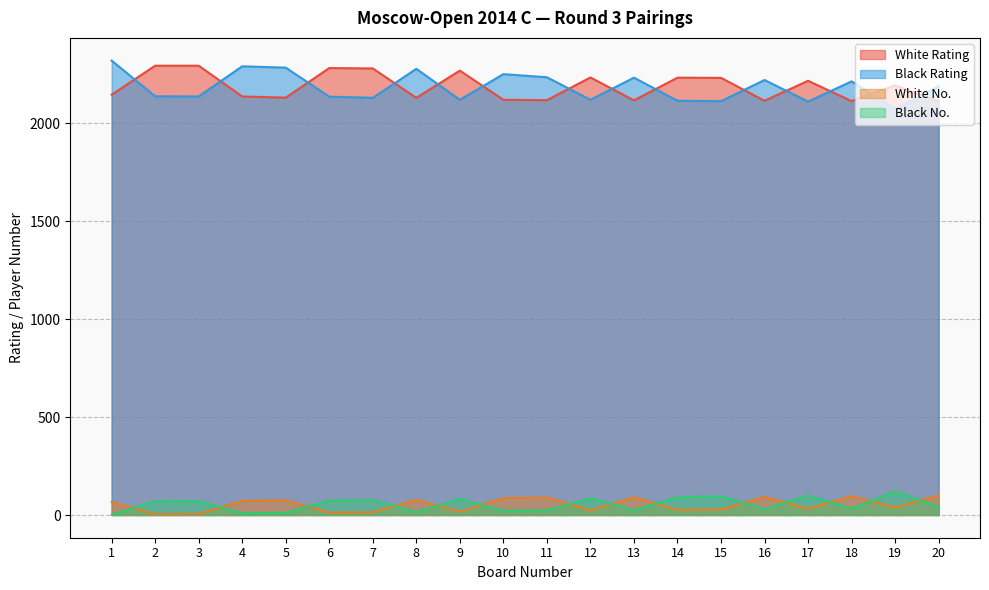

Reading left to right, what are all the values shown in this chart?

White Rating: 2145	2293	2293	2136	2130	2281	2279	2129	2268	2119	2117	2233	2116	2232	2231	2114	2216	2112	2193	2110
Black Rating: 2319	2137	2136	2290	2283	2135	2129	2277	2119	2250	2234	2119	2232	2114	2112	2220	2110	2213	2072	2188
White No.: 66	4	6	72	75	12	14	77	18	86	89	24	90	26	28	92	32	96	40	100
Black No.: 1	70	71	9	11	73	76	15	83	21	23	85	25	91	95	31	99	33	121	41